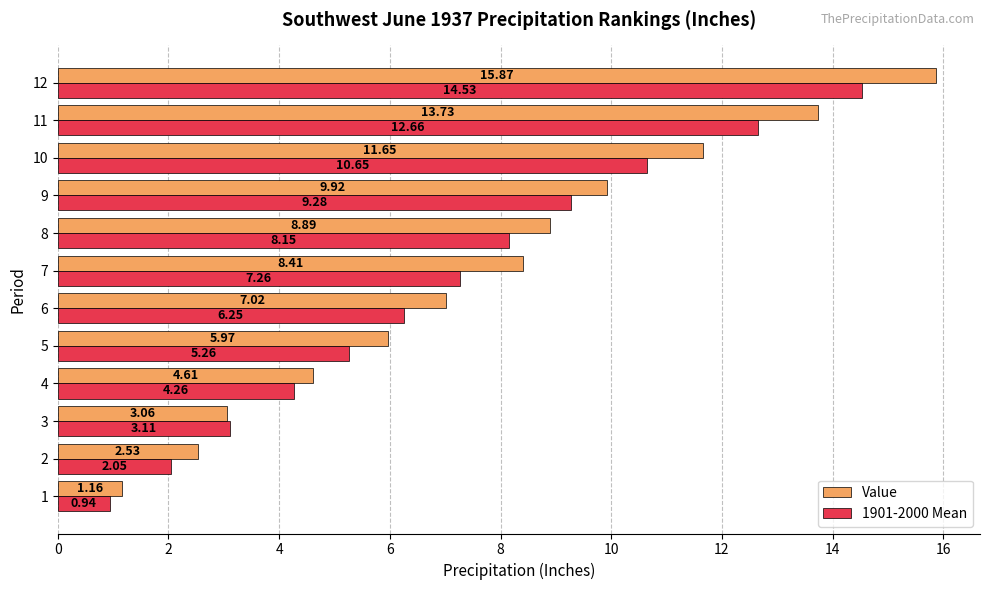

What is the difference between the 1901-2000 Mean values at 9 and 2?

7.2